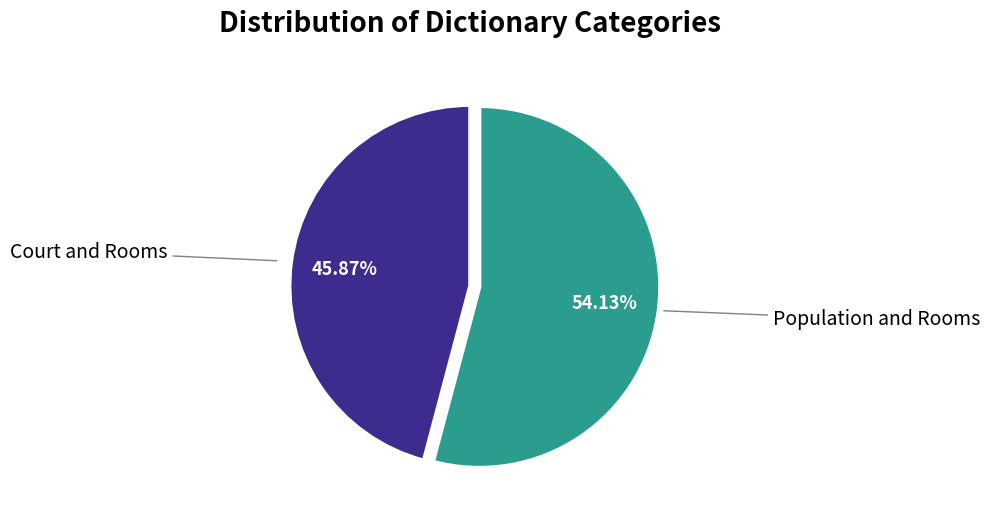

What is the ratio of the value at Court and Rooms to the value at Population and Rooms?

0.8